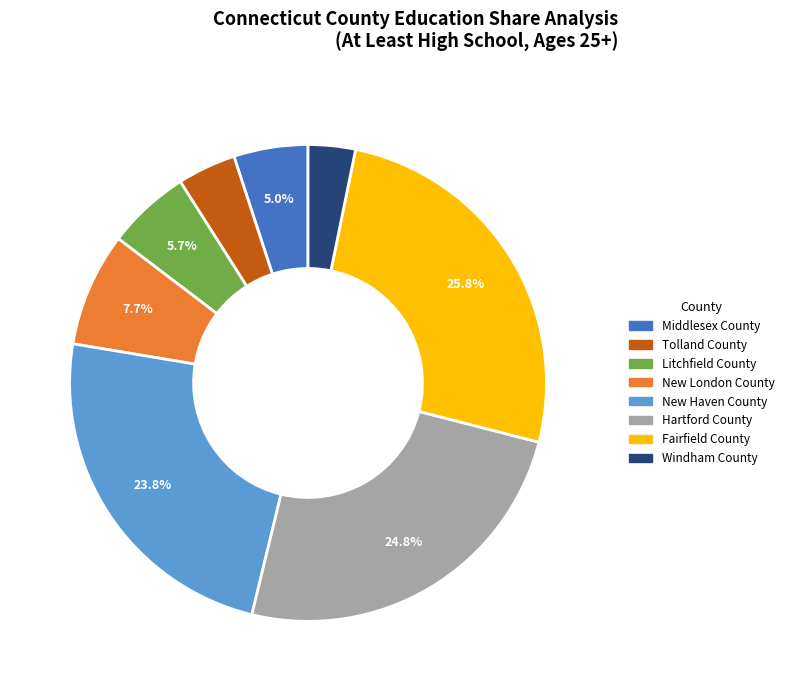

What is the largest slice in the pie chart?

Fairfield County